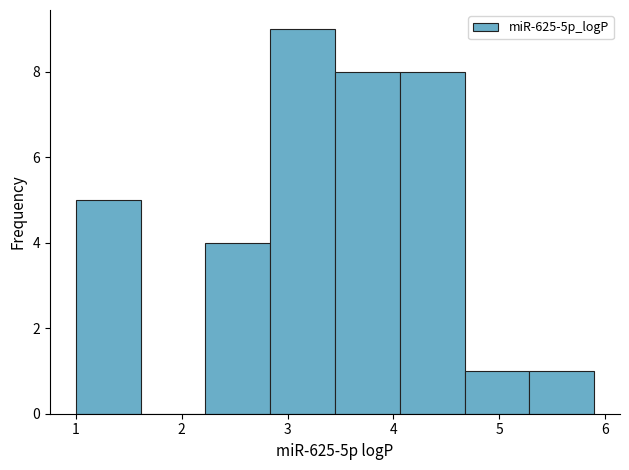

Over which range of the x-axis is the bar tallest?

2.8 to 3.4